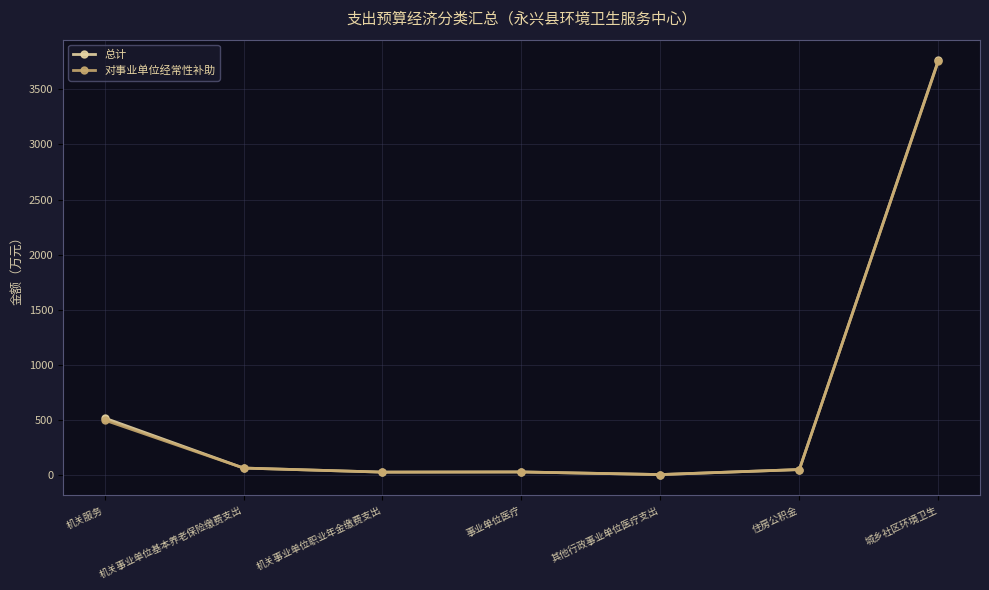

Which series has the largest range (max minus min)?

总计